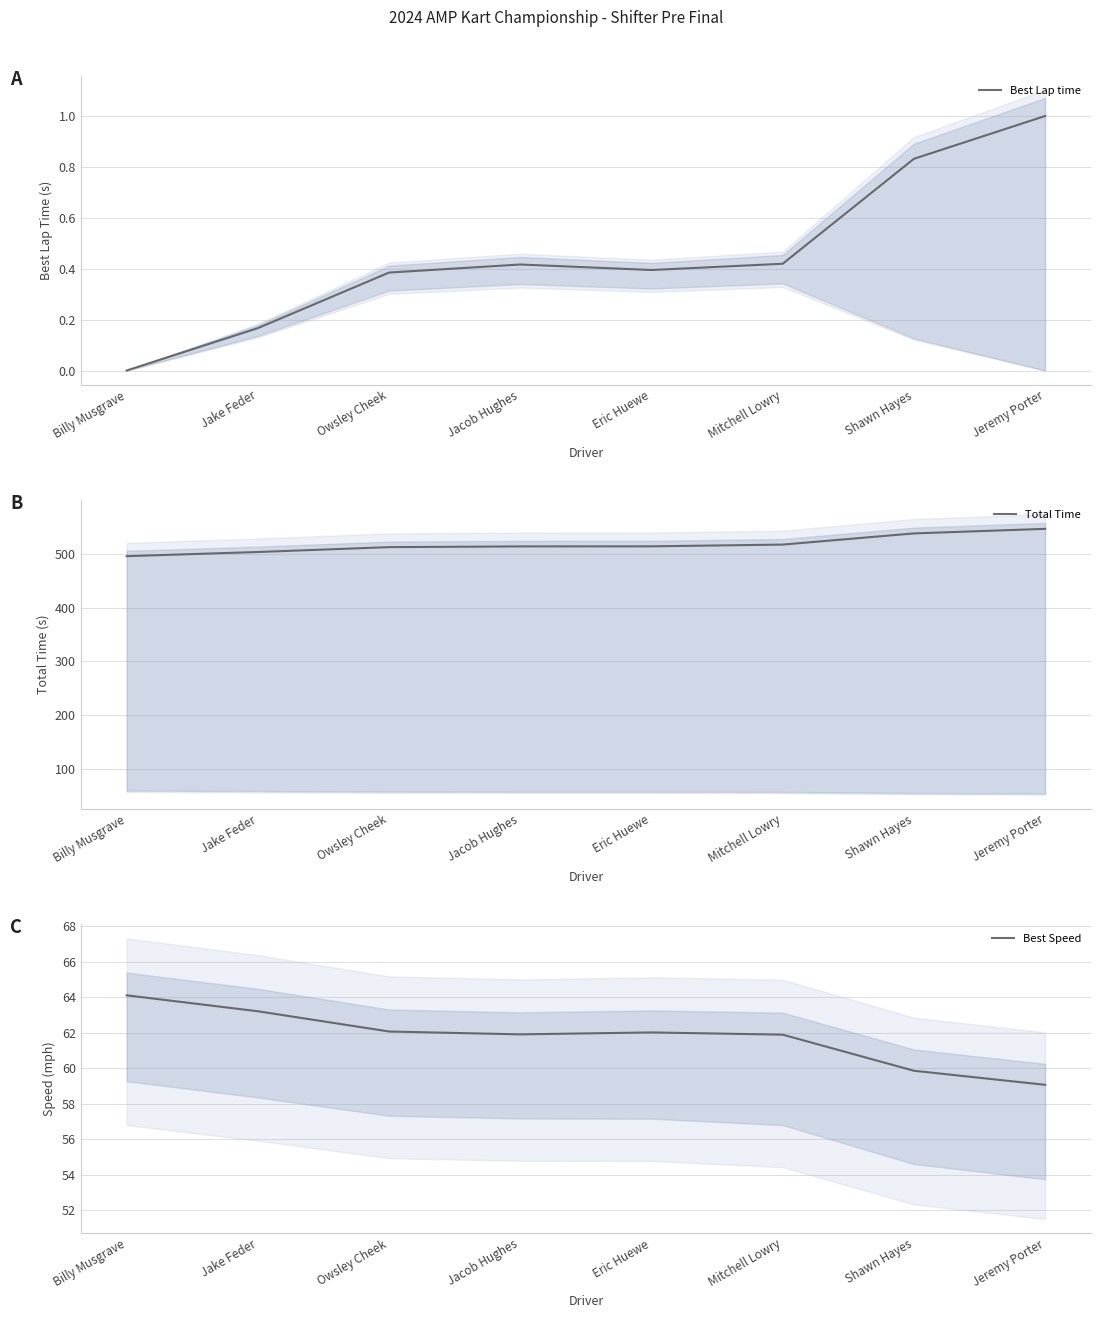

True or false: Total Time has a value of 546.4 at Jeremy Porter.

True